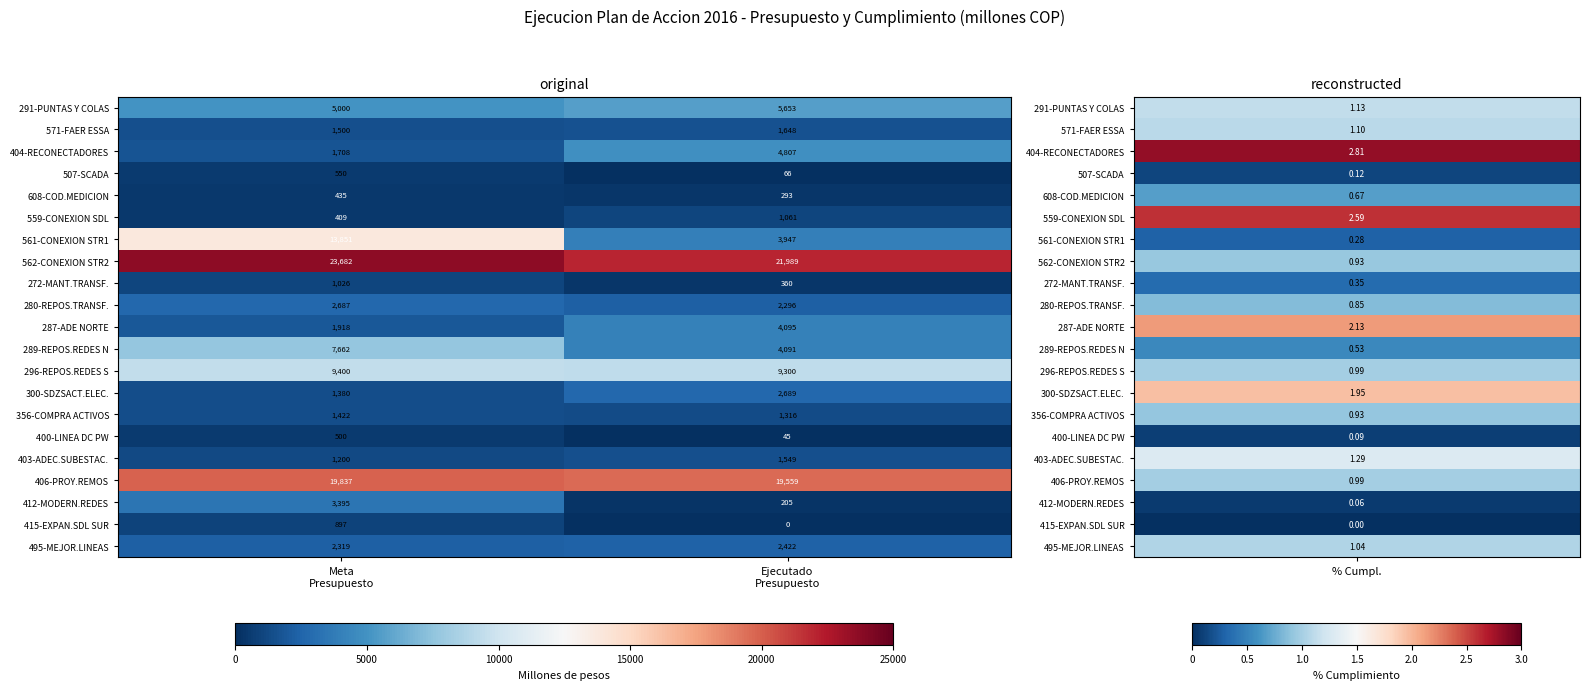

Which label corresponds to the largest value in the chart?

Meta
Presupuesto